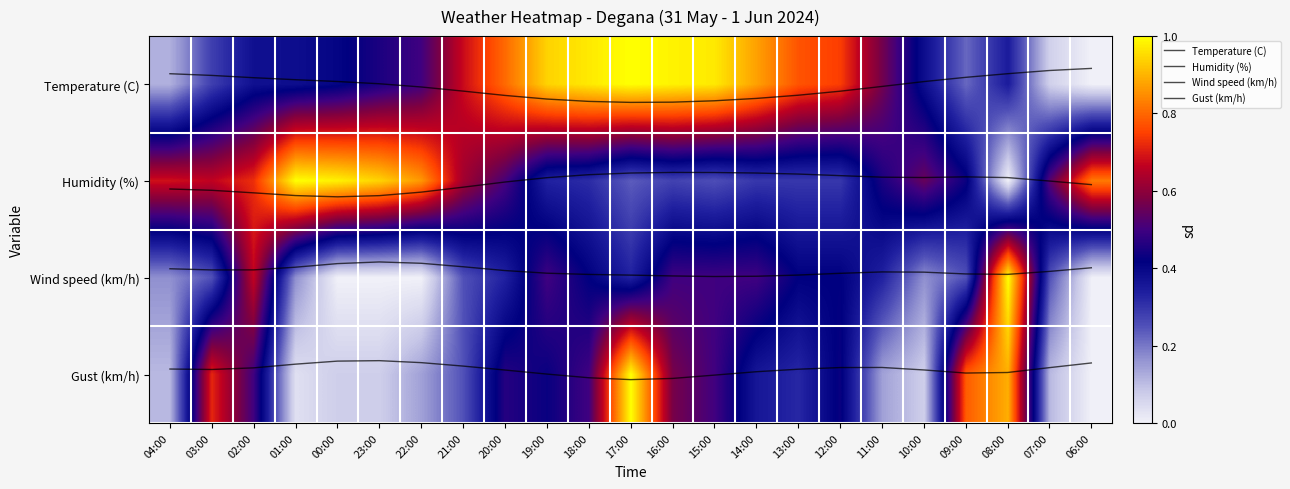

Which category has the lowest value across all series?

06:00